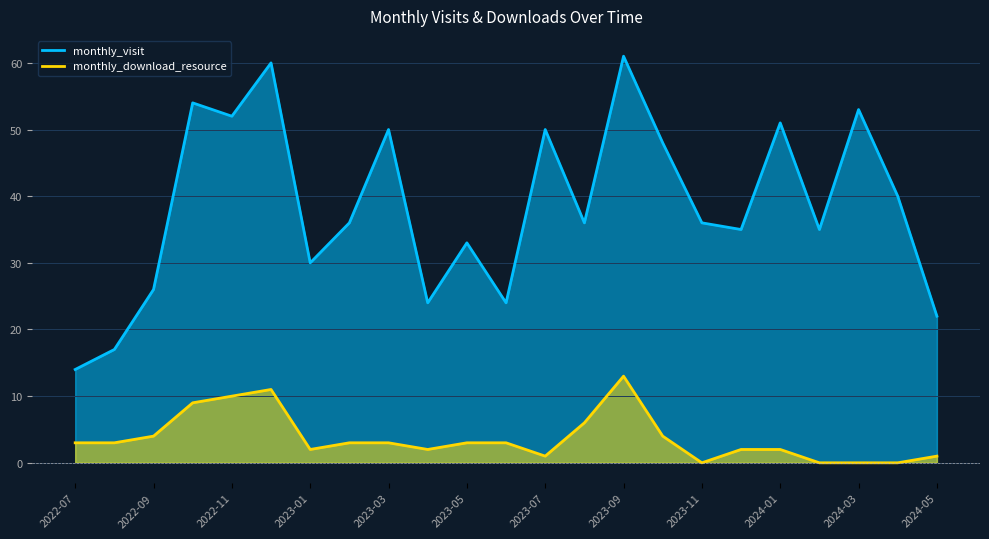

True or false: monthly_download_resource and monthly_visit intersect in this chart.

False